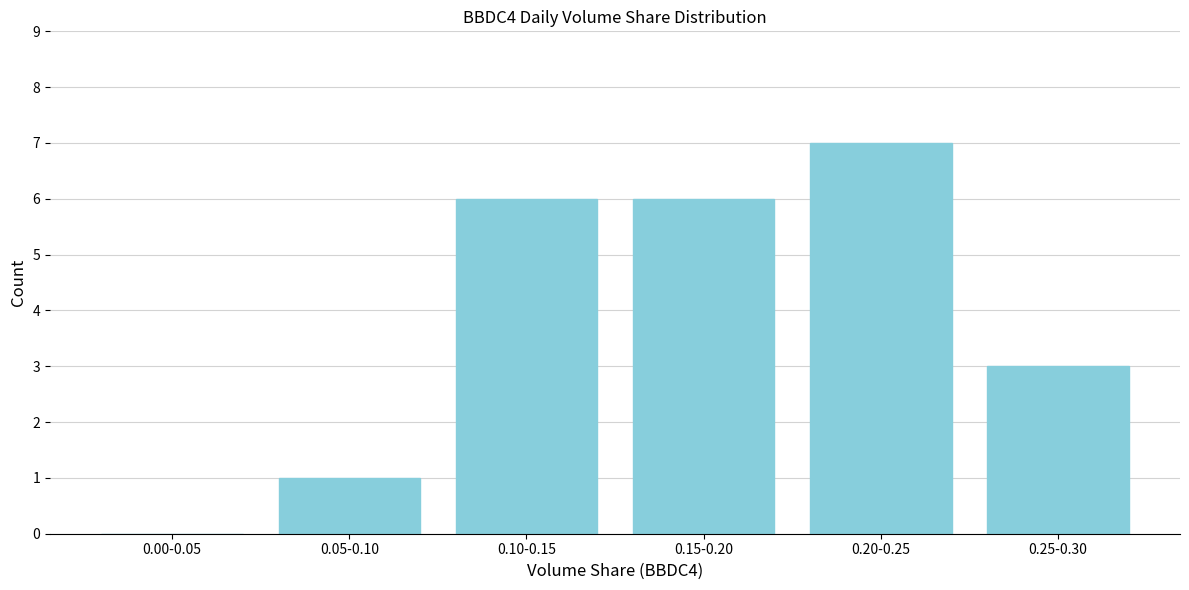

Reading left to right, what are all the values shown in this chart?

0.00-0.05=0	0.05-0.10=1	0.10-0.15=6	0.15-0.20=6	0.20-0.25=7	0.25-0.30=3